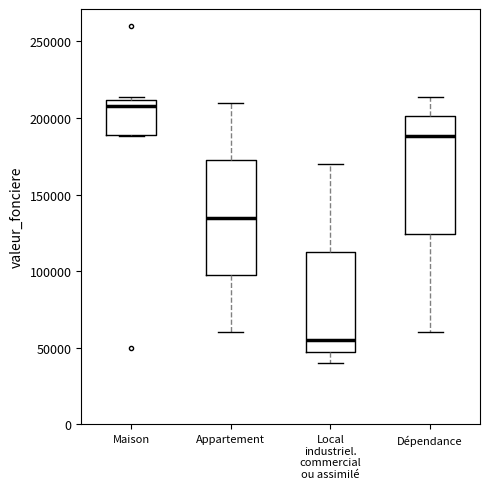

Which box has the highest median line?

Maison